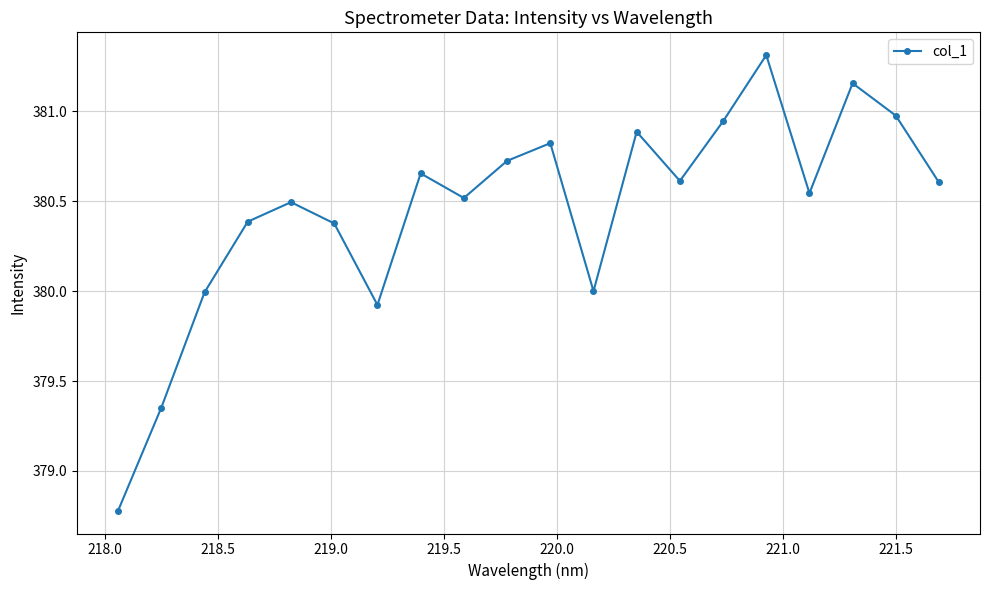

True or false: there are more than 0 points higher than both neighbors.

True